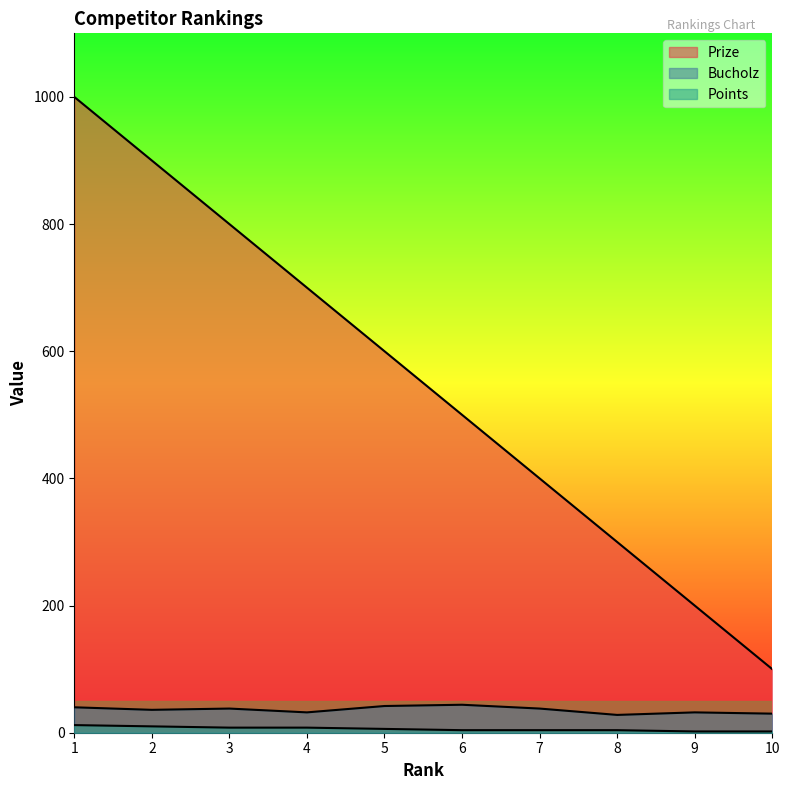

True or false: Prize and Bucholz intersect in this chart.

False